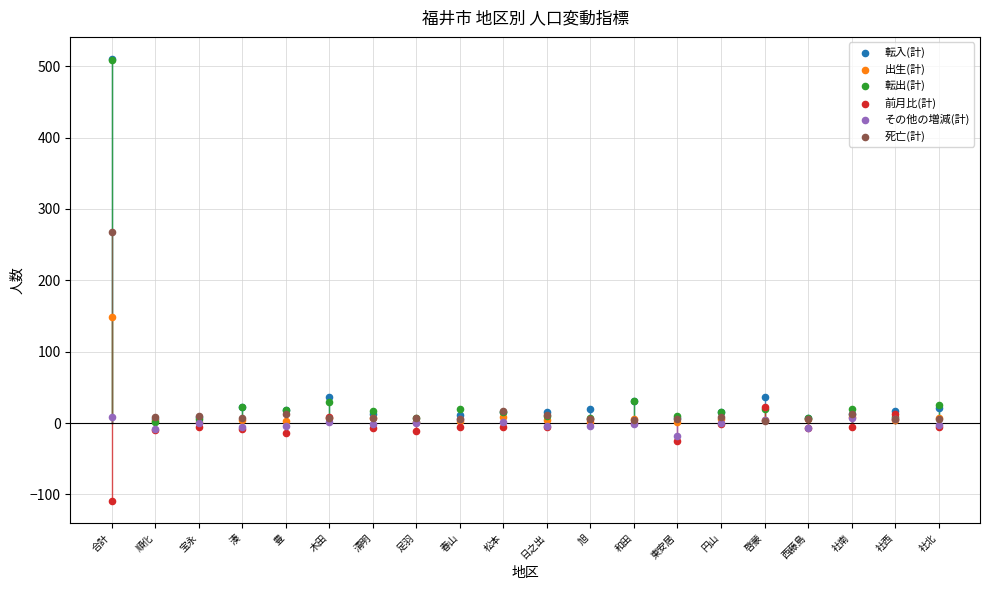

Across all series, what Y value is closest to 200?

148